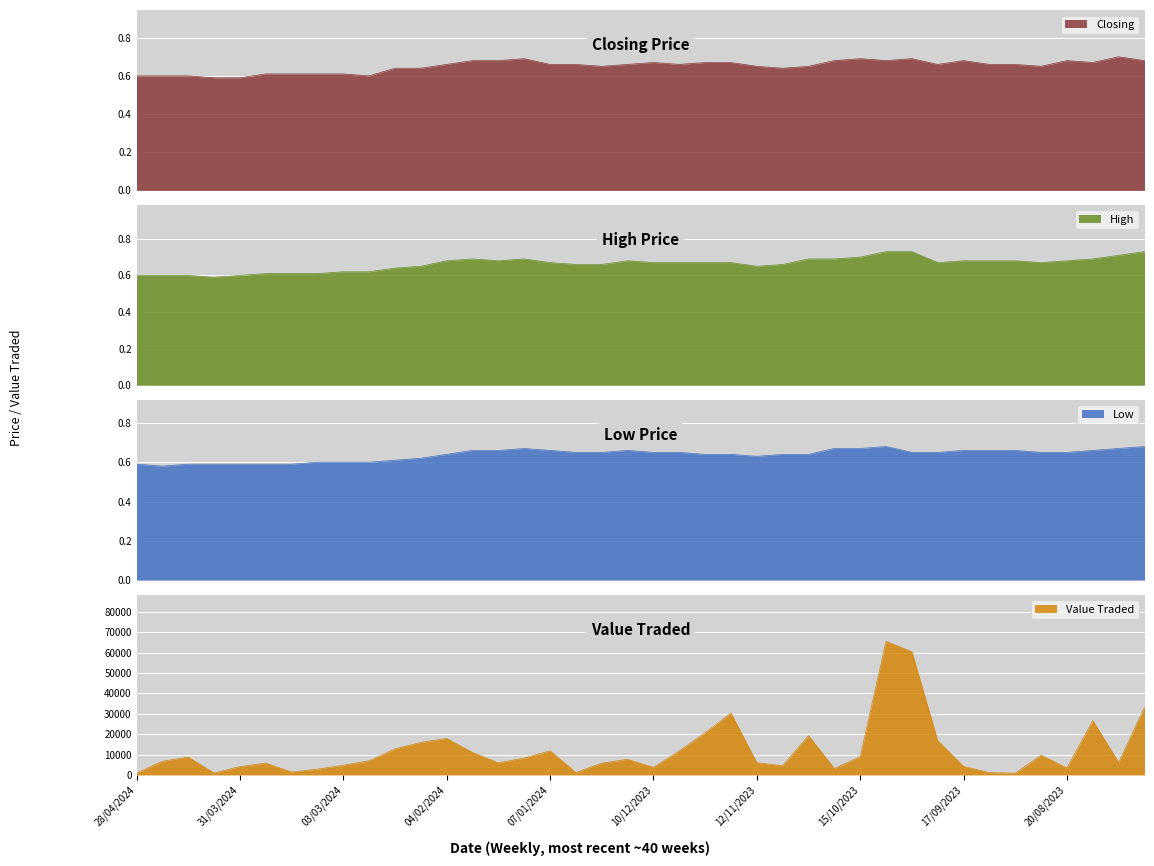

What is the smallest value displayed?

0.6